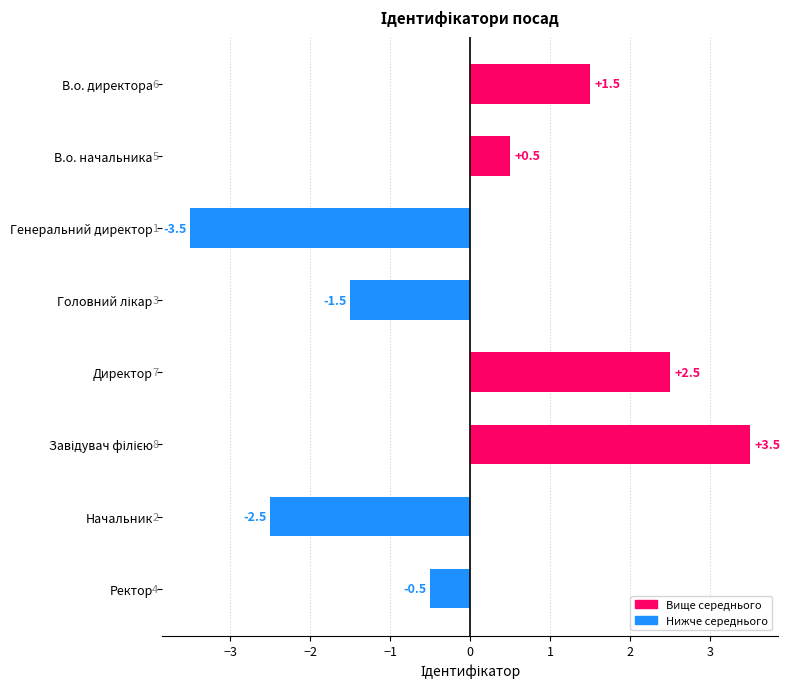

How many negative values are there?

4